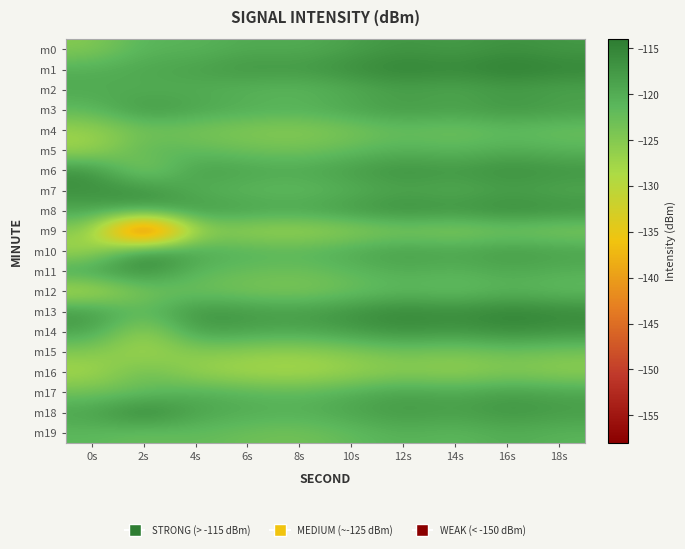

At 18s, list the series in order from smallest to largest.

m16, m9, m15, m4, m12, m5, m19, m11, m7, m2, m17, m10, m3, m18, m0, m6, m14, m8, m13, m1